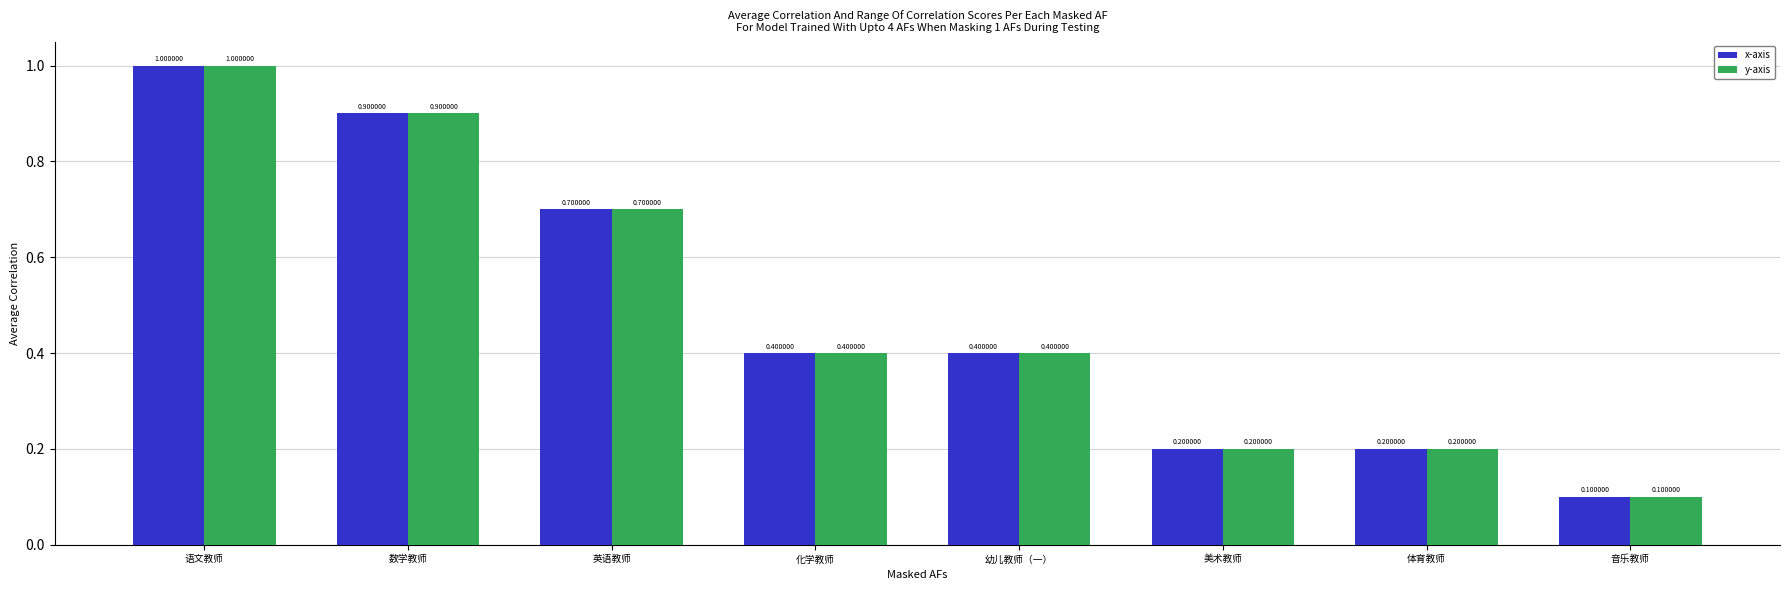

How many bars are there in total?

16